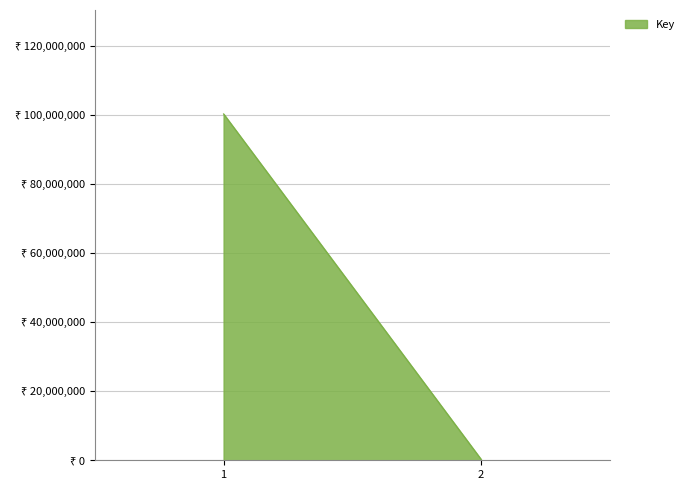

Does the chart have visible grid lines?

Yes